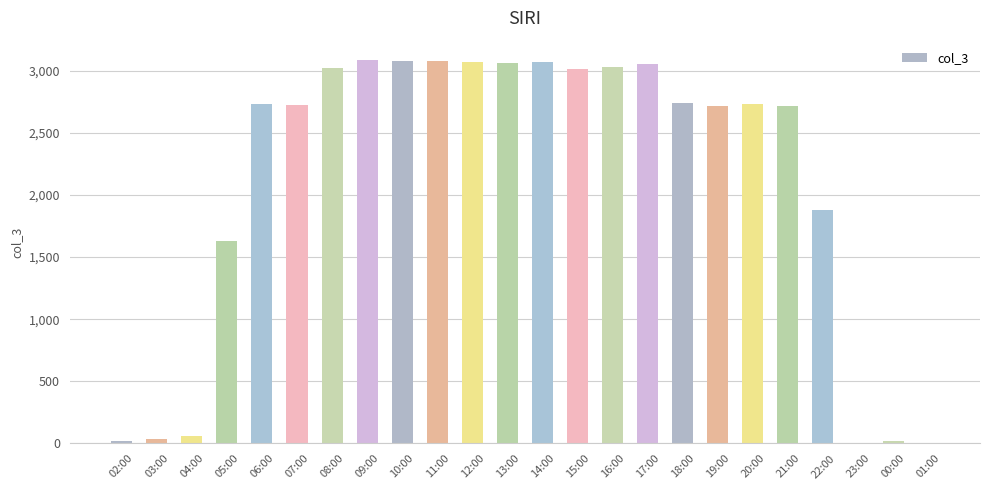

Is it true that the value at 10:00 is 5501?

False